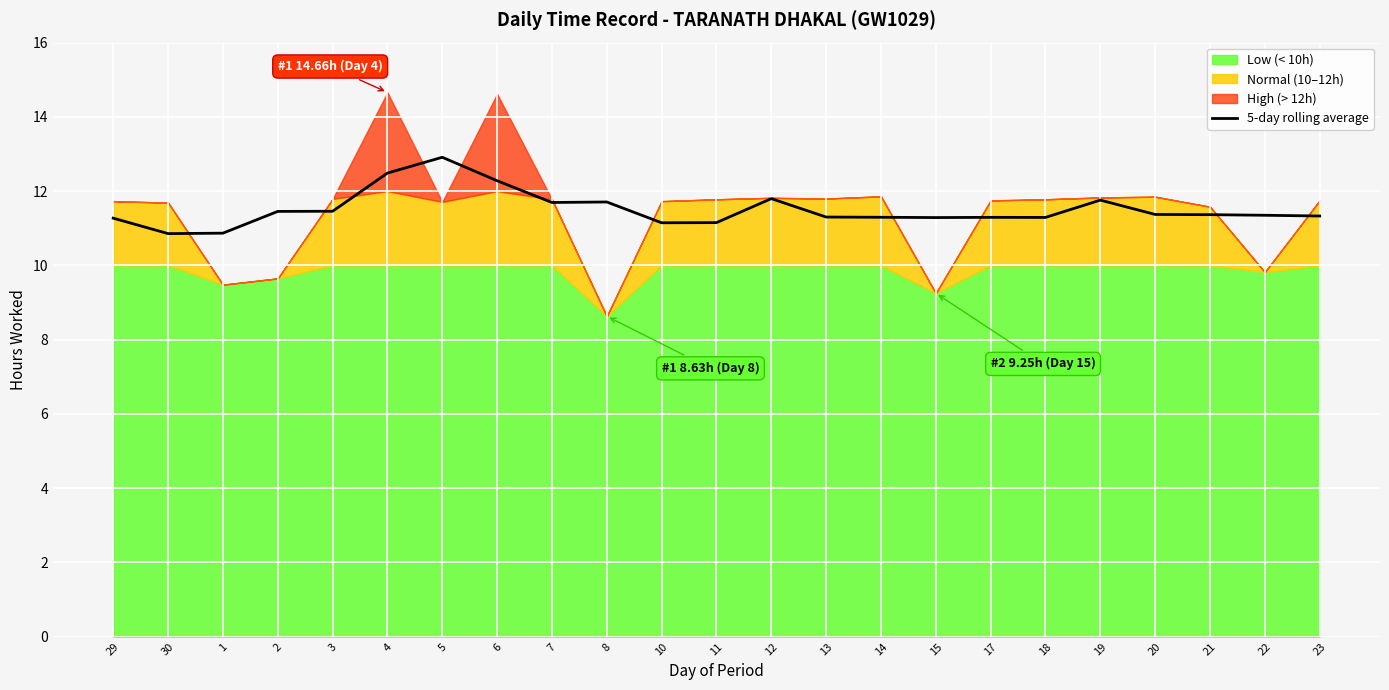

The chart shows a value of 12.9 at 5. True or false?

True